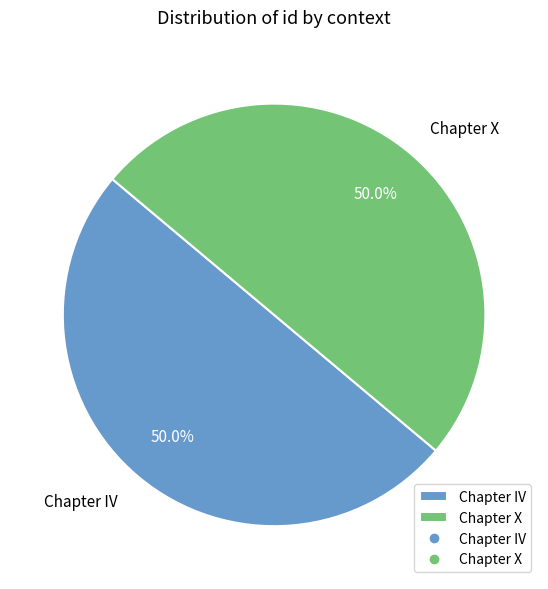

Combined, do Chapter X and Chapter IV account for over 50%?

Yes